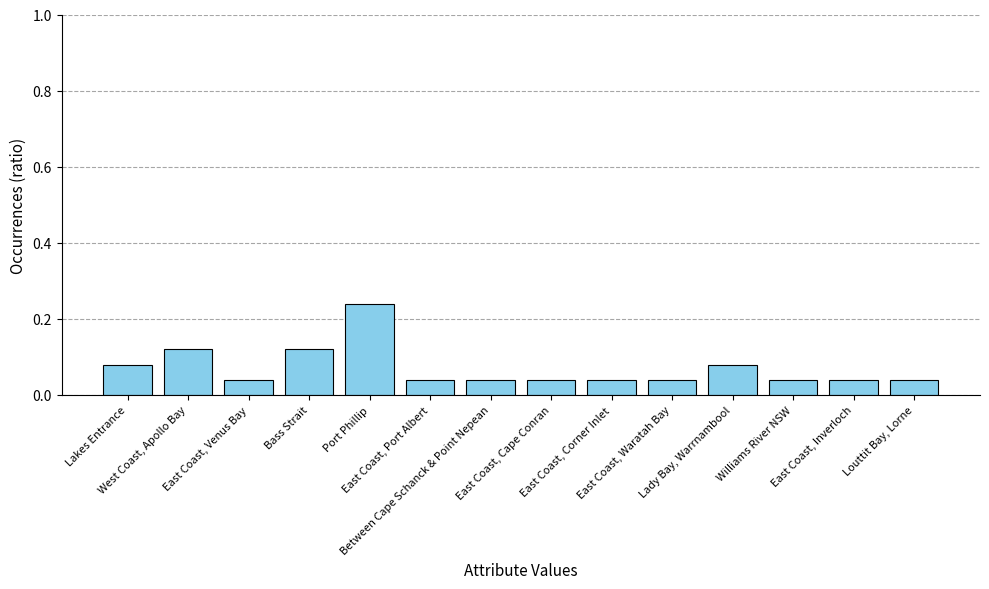

What position from the left is Lady Bay, Warrnambool?

11